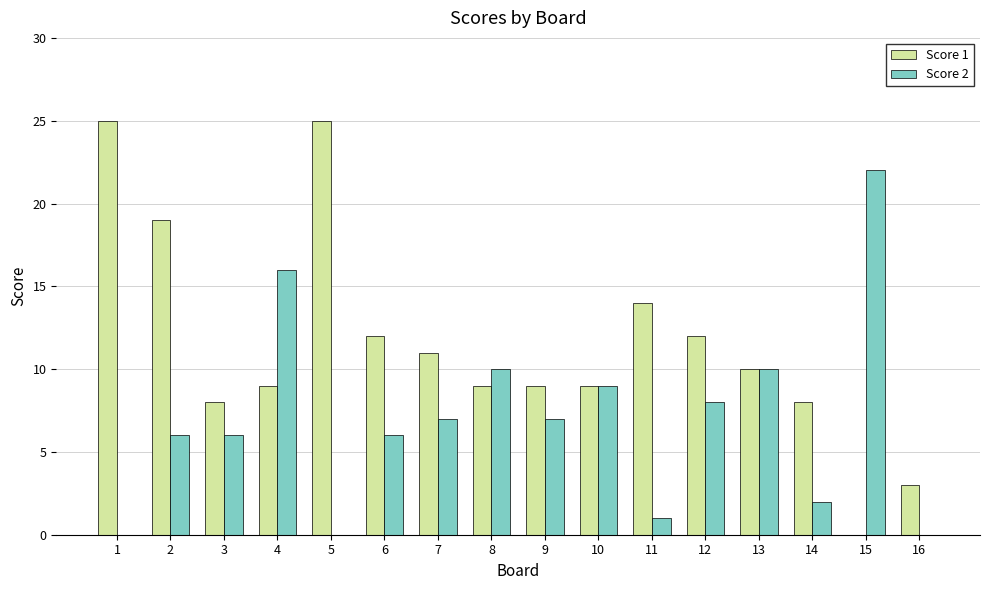

Between 7 and 8, which series saw the biggest shift?

Score 2